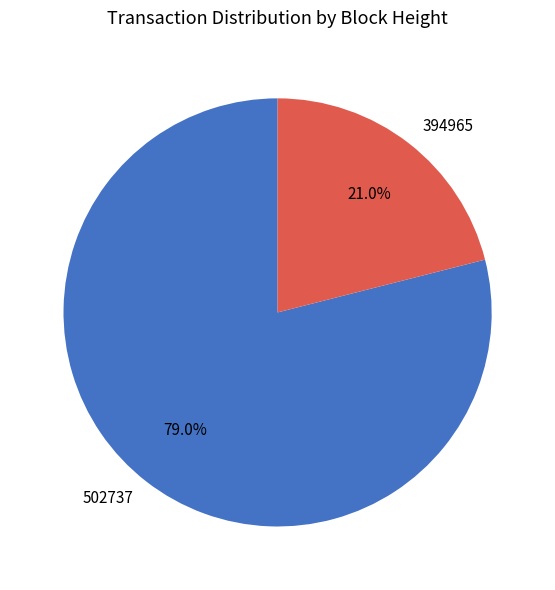

How many segments does this pie chart have?

2